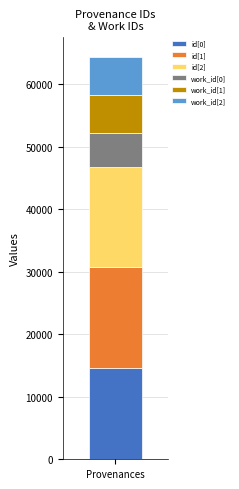

Is it true that id[0] equals 8691 at Provenances?

False